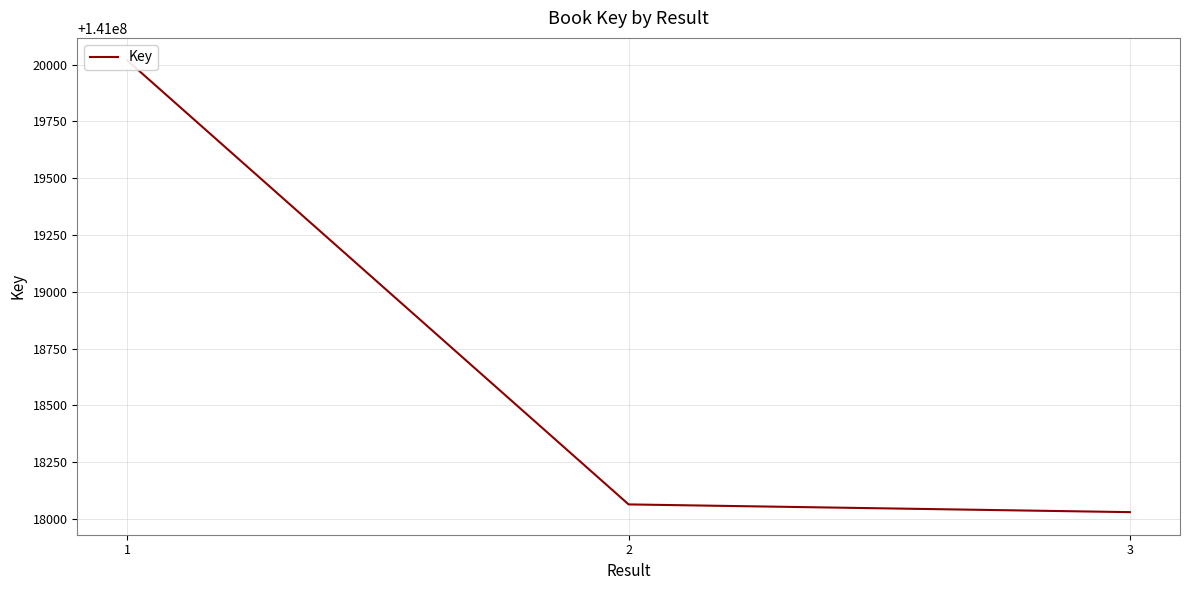

At which category does the chart reach its minimum across all series?

3